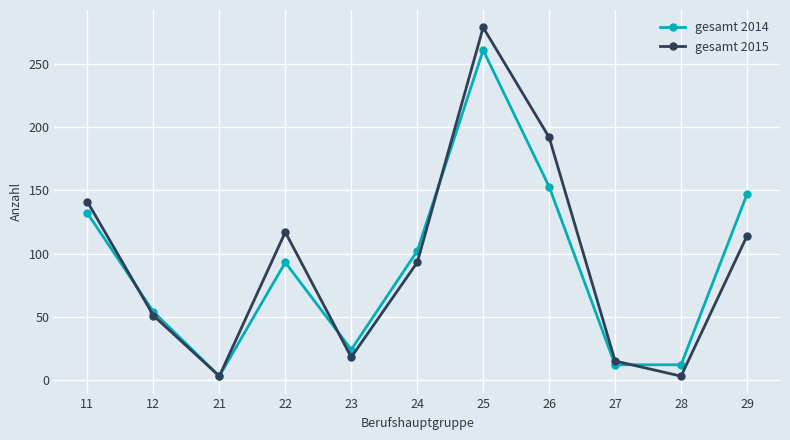

True or false: gesamt 2014 has more than 2 points higher than both neighbors.

False